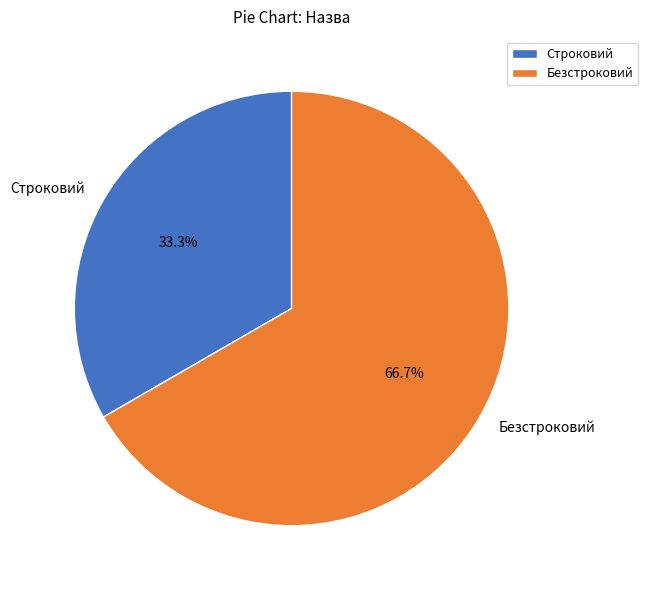

How many segments does this pie chart have?

2